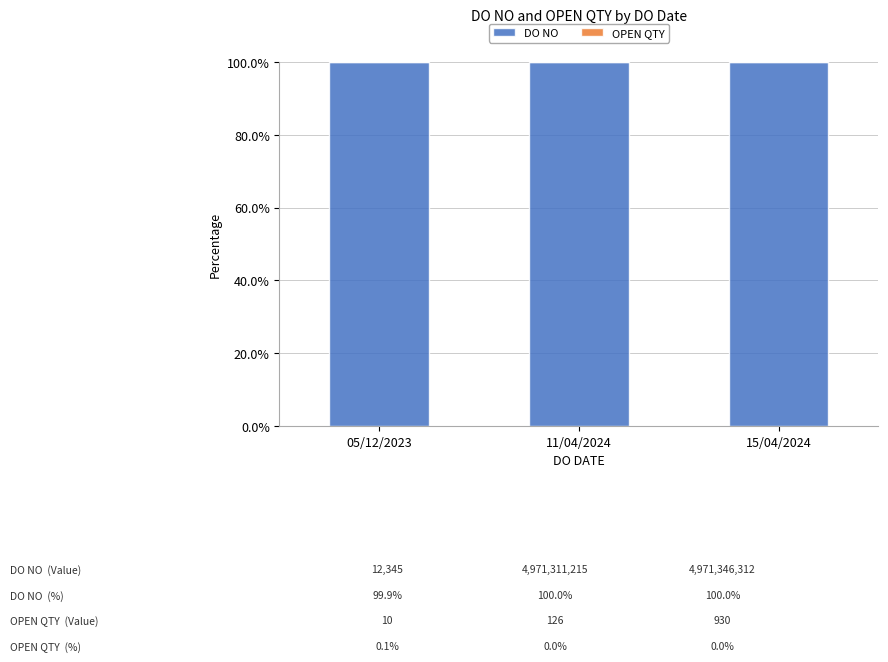

The DO NO series shows 177.2 at 15/04/2024. True or false?

False